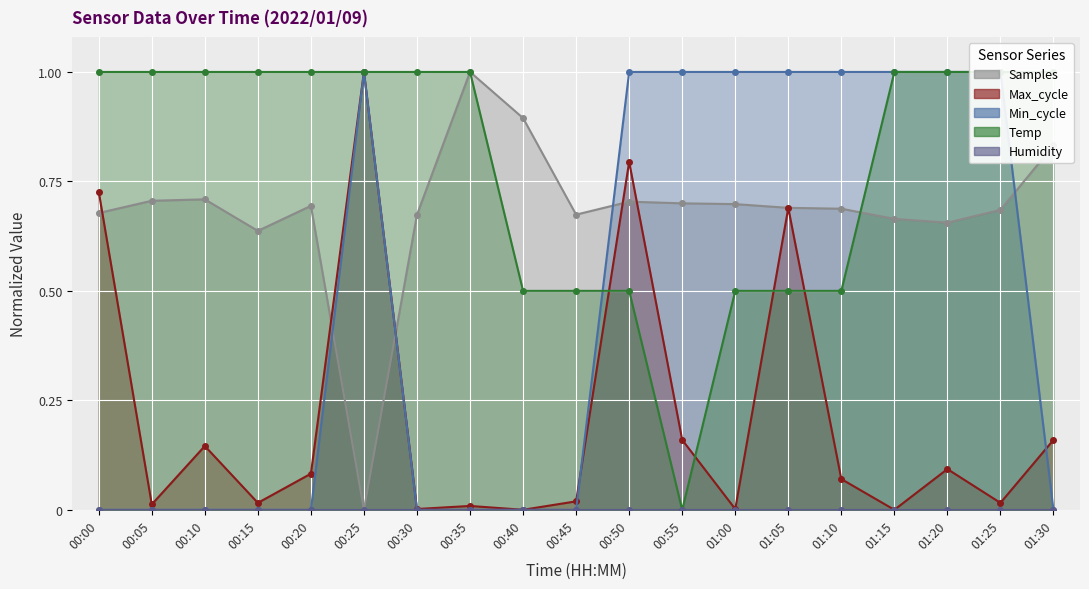

Rank the categories by Min_cycle value from lowest to highest.

00:00, 00:05, 00:10, 00:15, 00:20, 00:30, 00:35, 00:40, 00:45, 01:30, 00:25, 00:50, 00:55, 01:00, 01:05, 01:10, 01:15, 01:20, 01:25